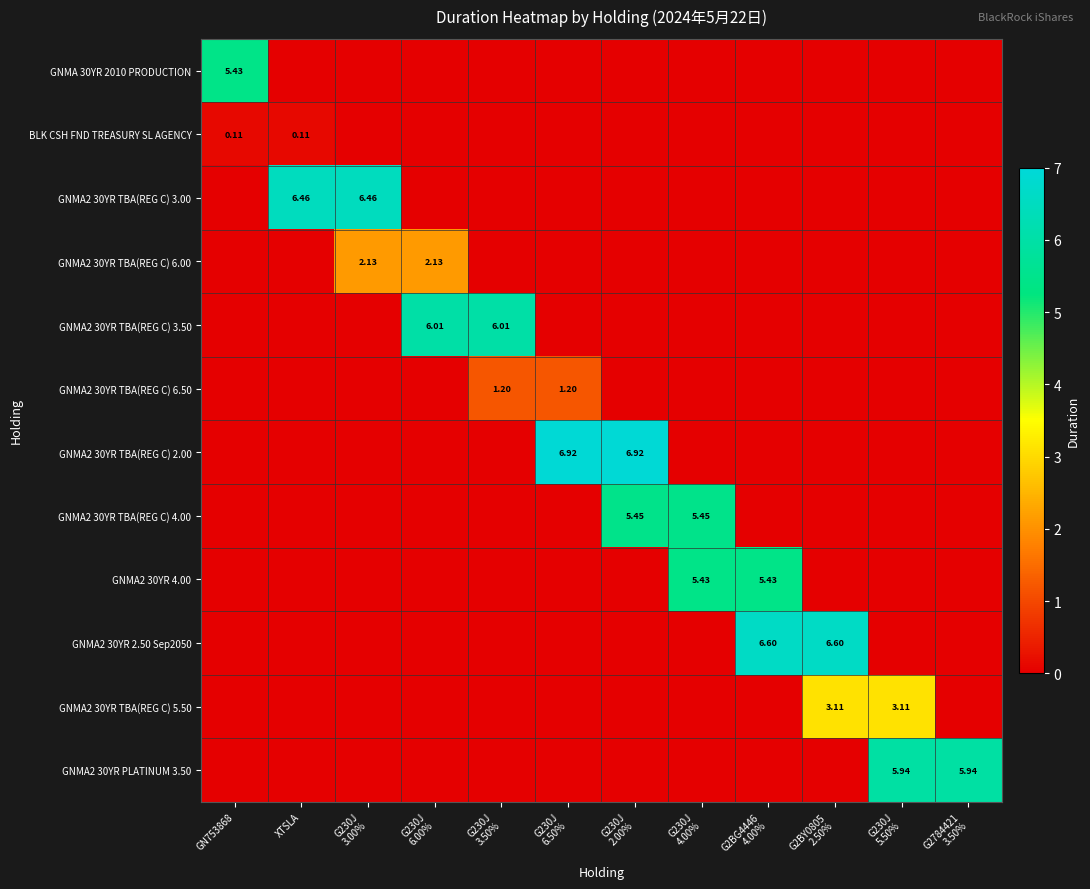

What is the maximum value shown in the chart?

6.9